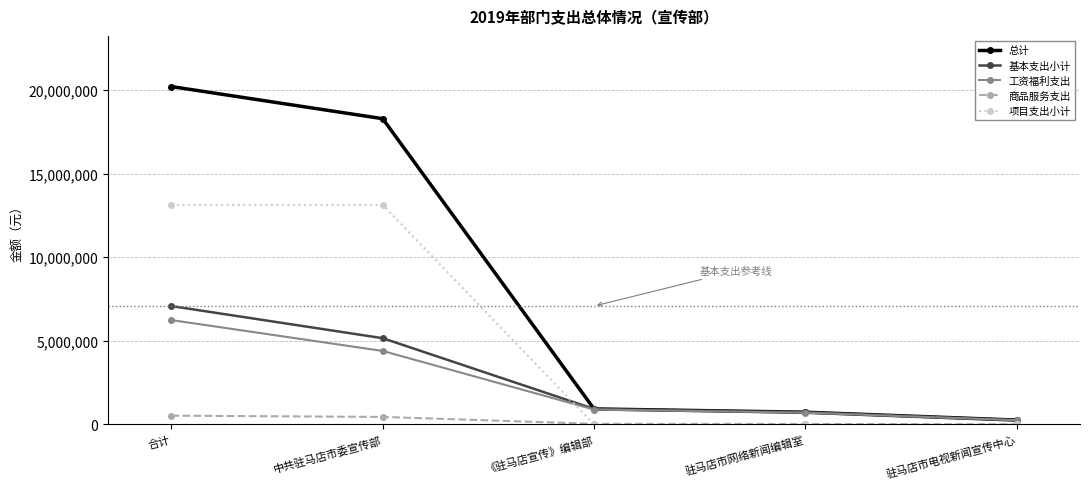

Which series has the largest total across all categories?

总计